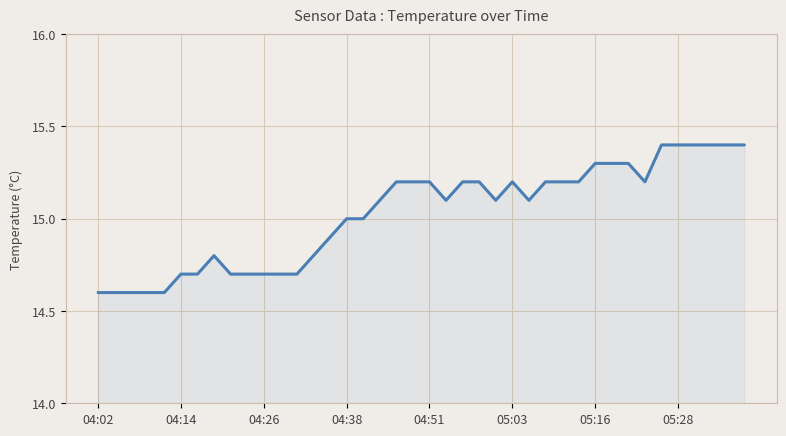

True or false: the data shows 5.4 at 05:03.

False